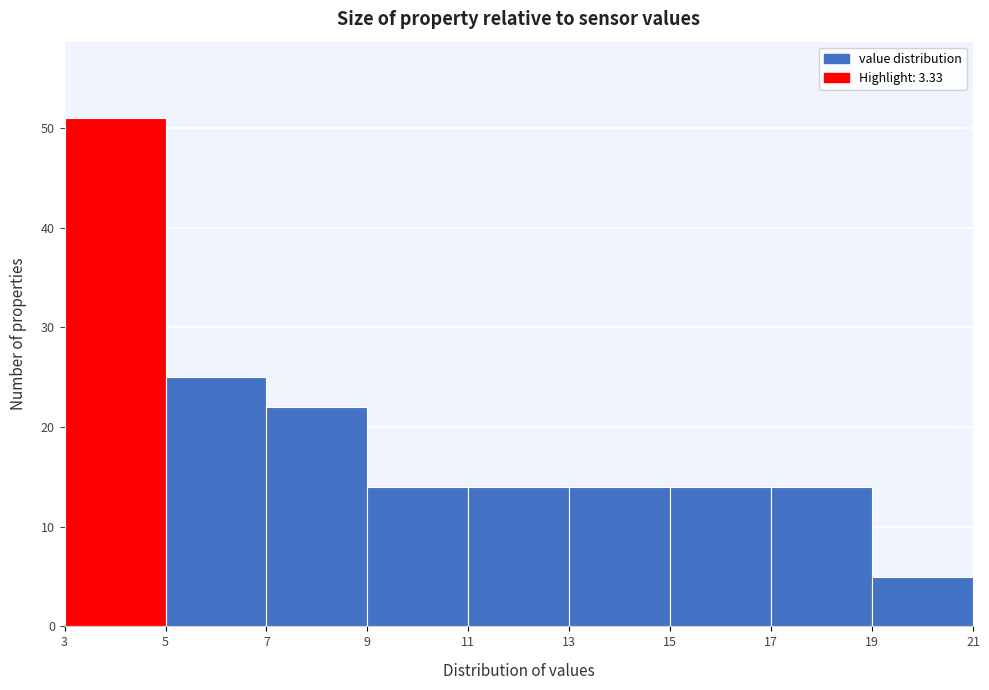

Over which range of the x-axis is the bar tallest?

3 to 5